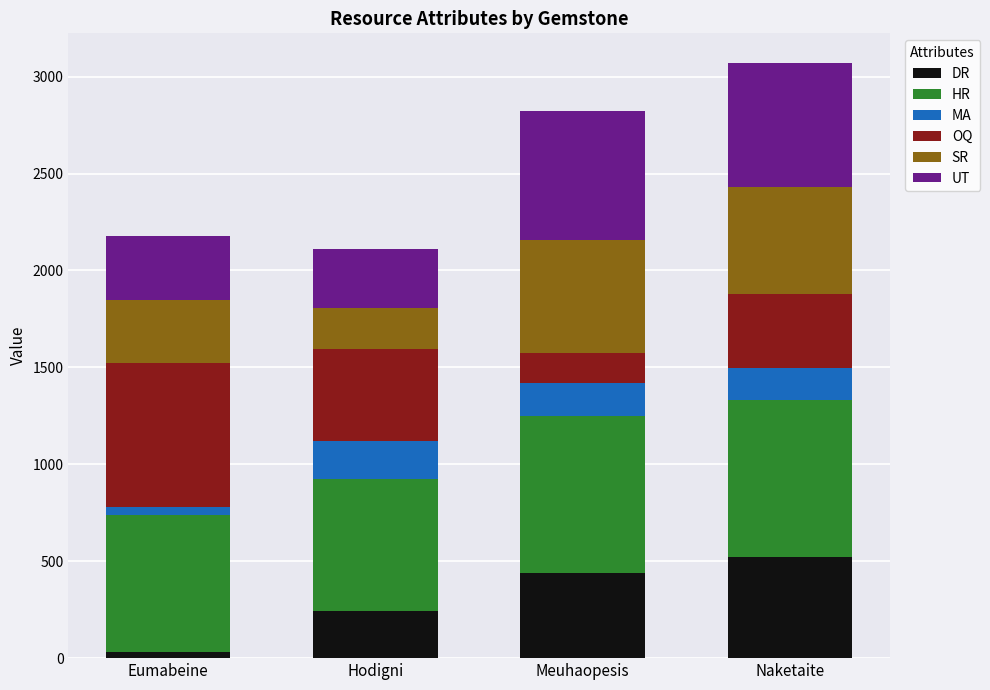

Reading left to right, list the values for the DR series.

33	243	439	524